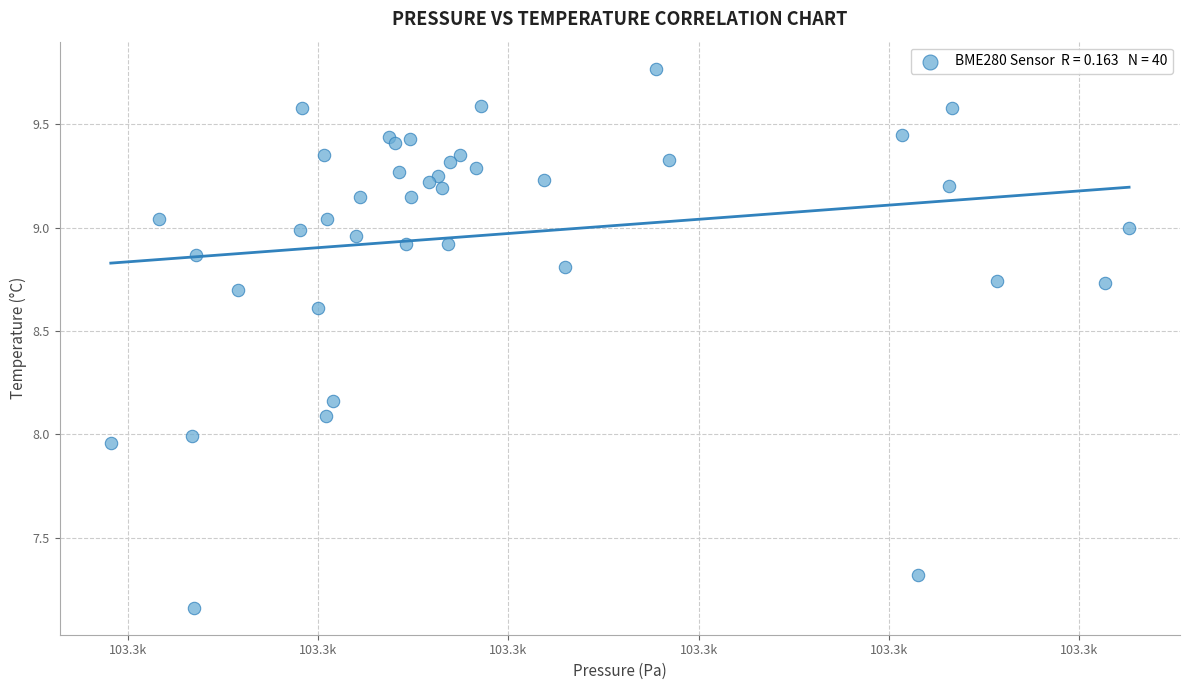

What is the range of X values (max minus min)?

26.8